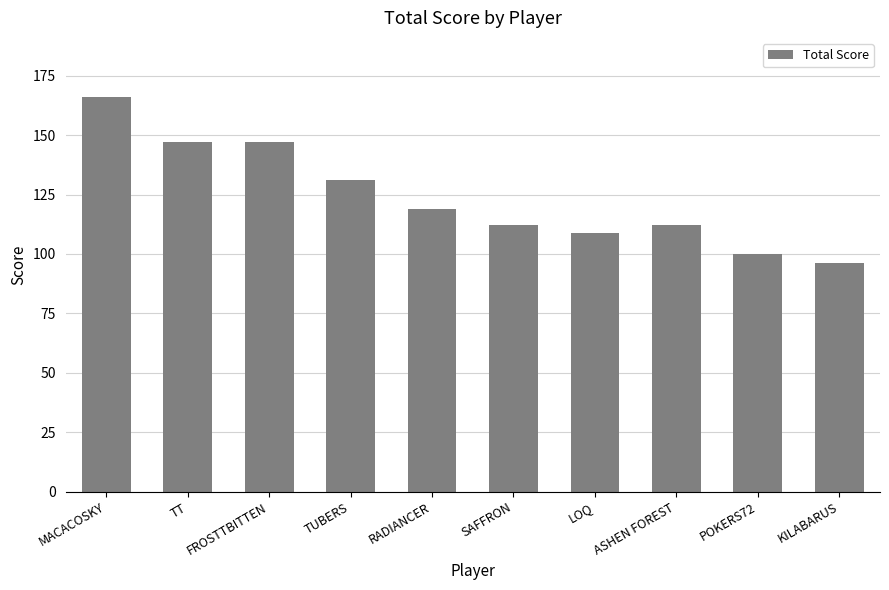

True or false: the data shows 228 at FROSTTBITTEN.

False